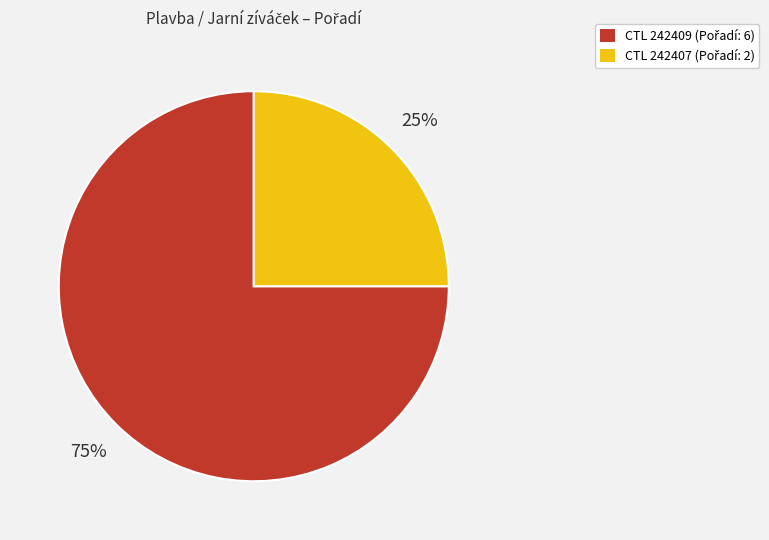

To the nearest percent, what is the difference between the largest and smallest slice percentages?

50%